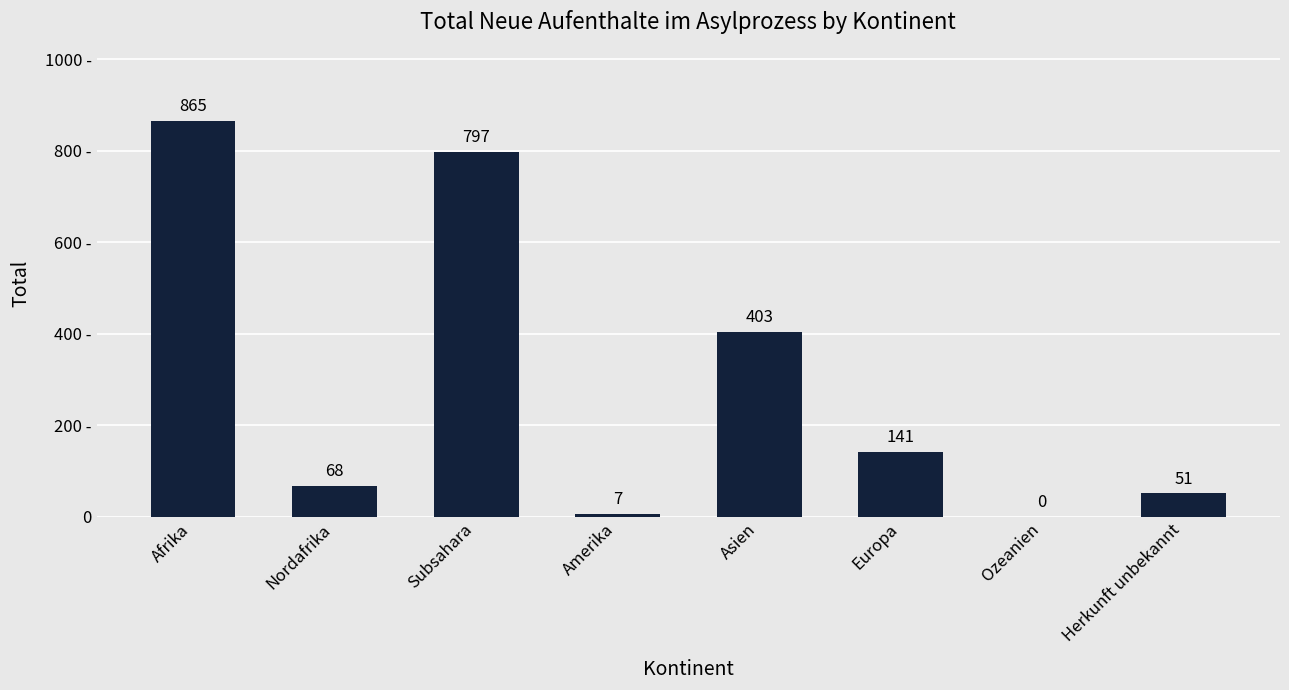

True or false: the data shows 117 at Nordafrika.

False